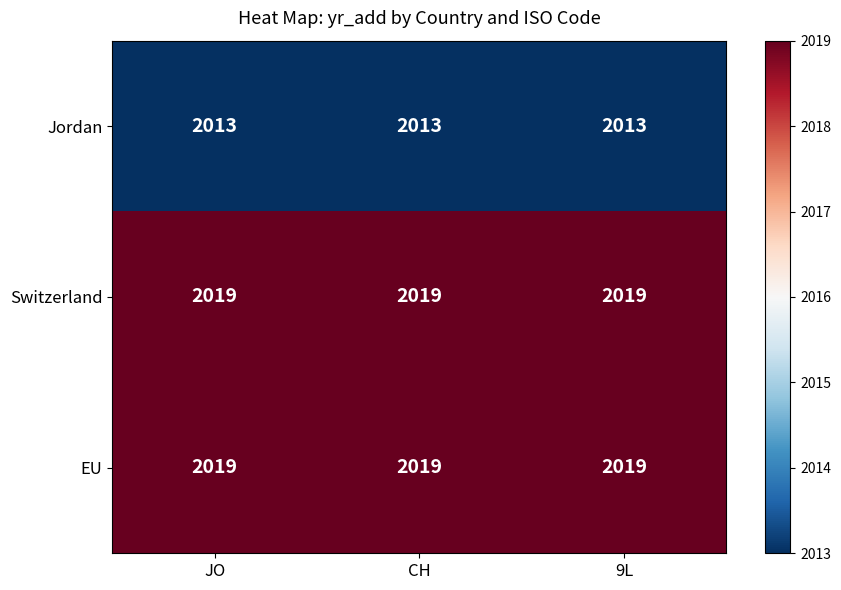

What is the smallest value displayed?

2013